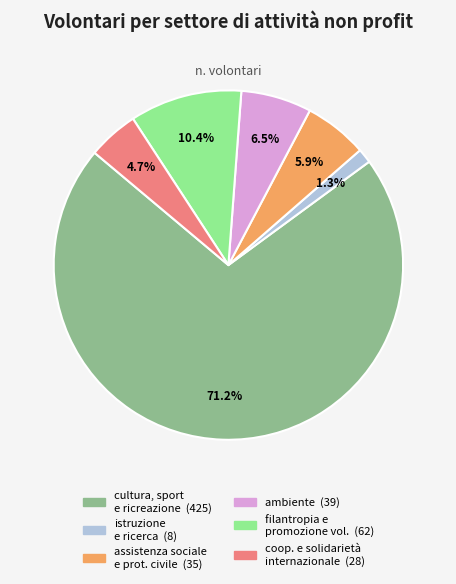

Is there a majority slice in this chart?

Yes